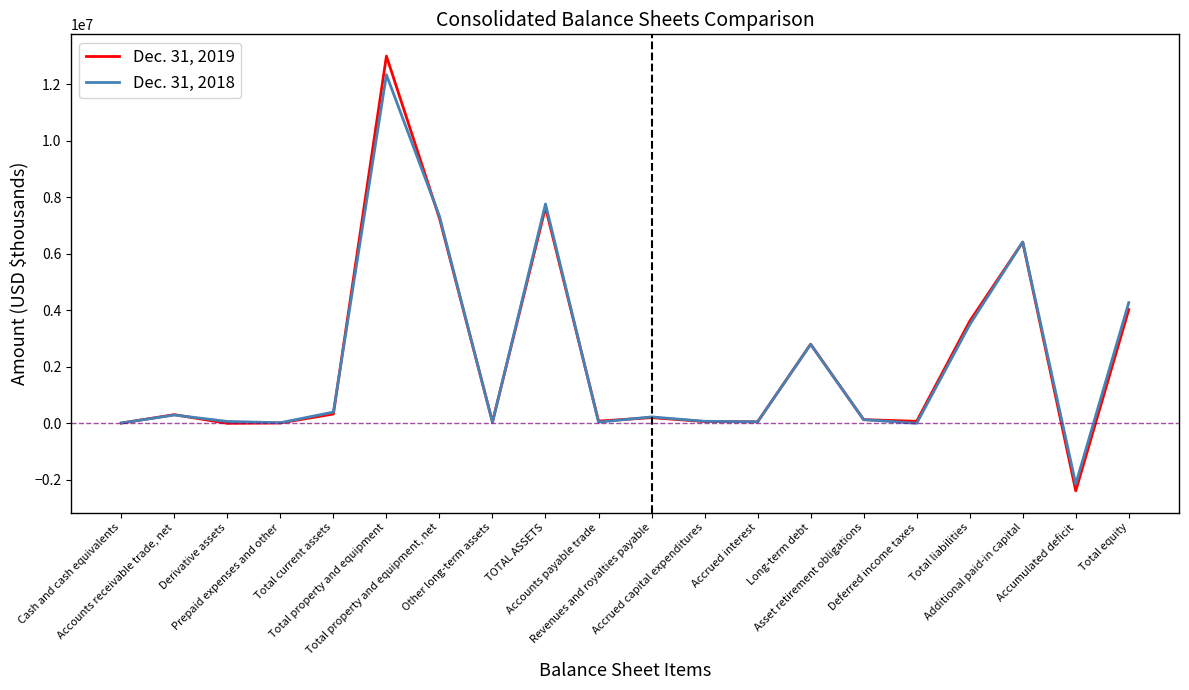

Rank the series by their average value, from highest to lowest.

Dec. 31, 2019, Dec. 31, 2018